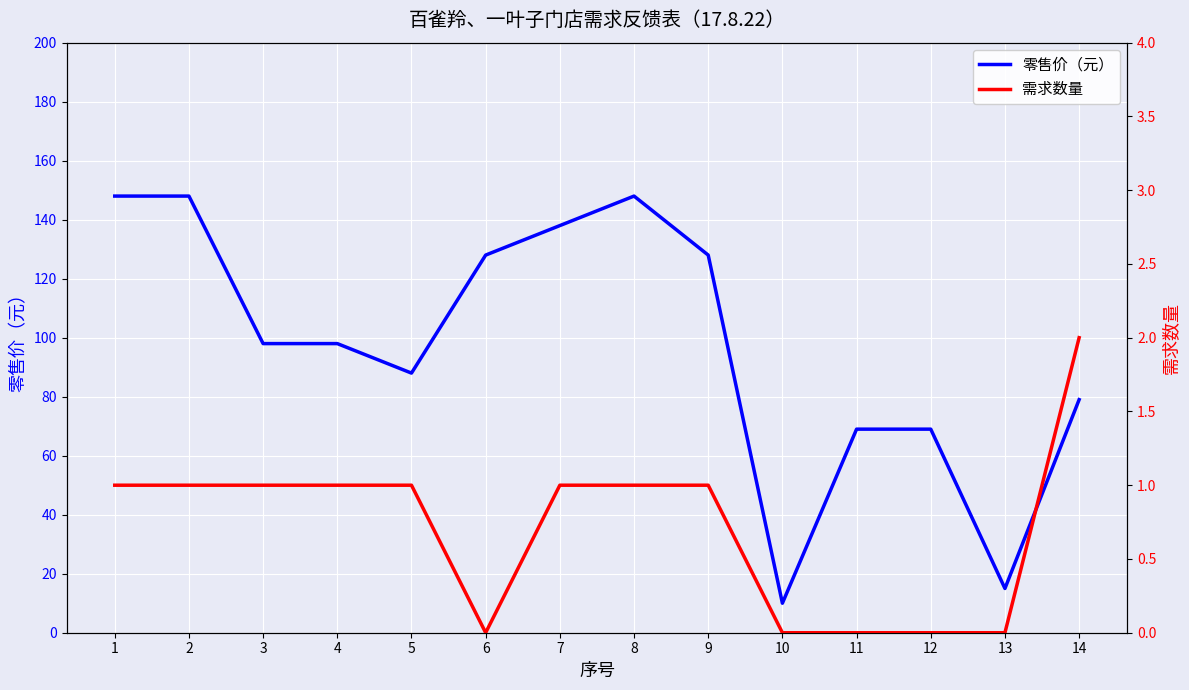

Reading right to left, extract all data points from this chart.

零售价（元）: 79	15	69	69	10	128	148	138	128	88	98	98	148	148
需求数量: 2	0	0	0	0	1	1	1	0	1	1	1	1	1